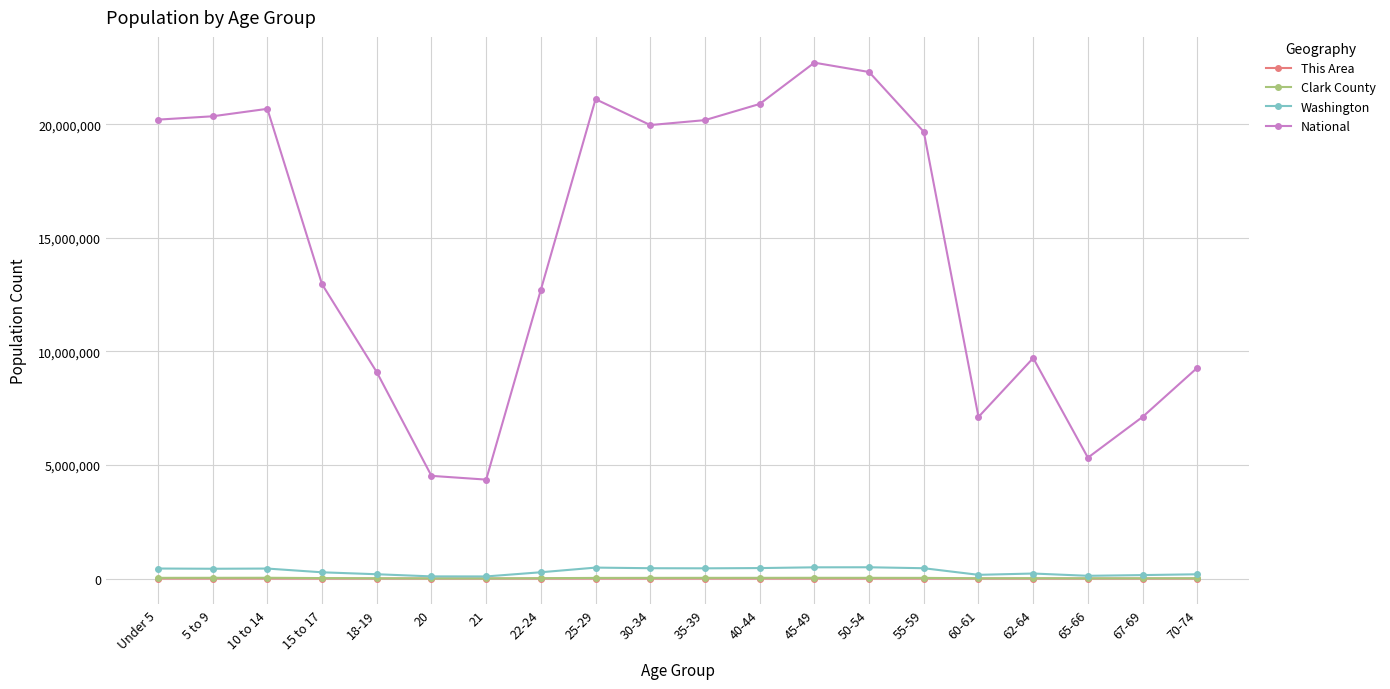

At how many categories does at least one series exceed 11858176?

12